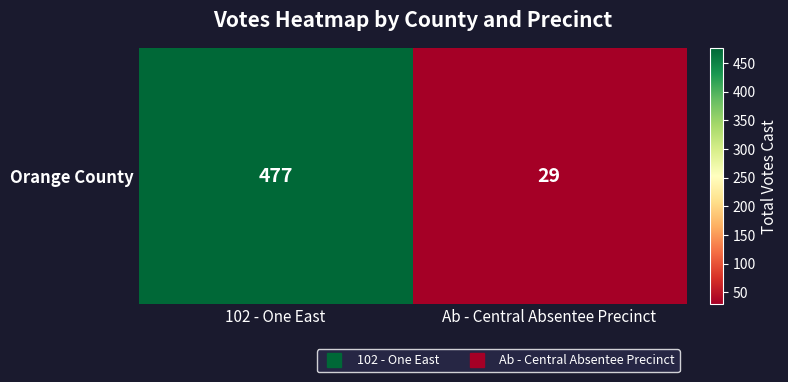

At which category does the chart reach its minimum across all series?

Ab - Central Absentee Precinct